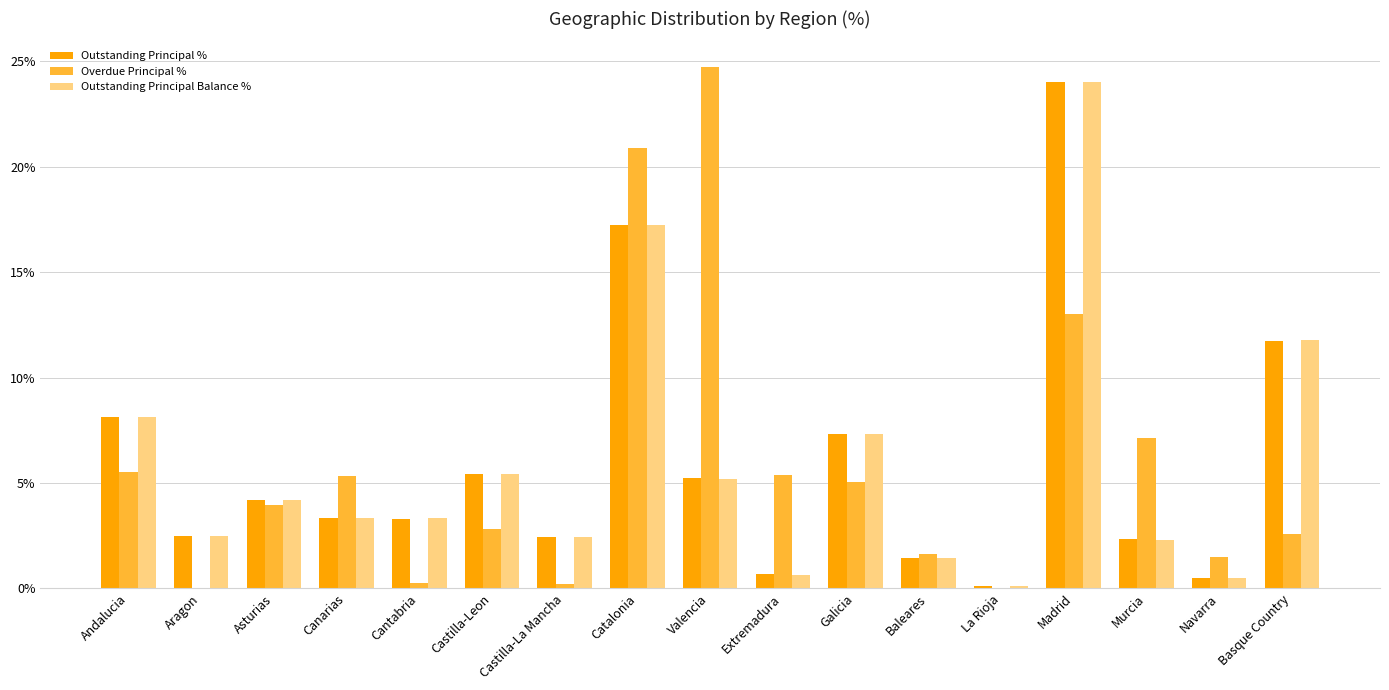

What is the approximate value of Overdue Principal % at Basque Country?

2.6